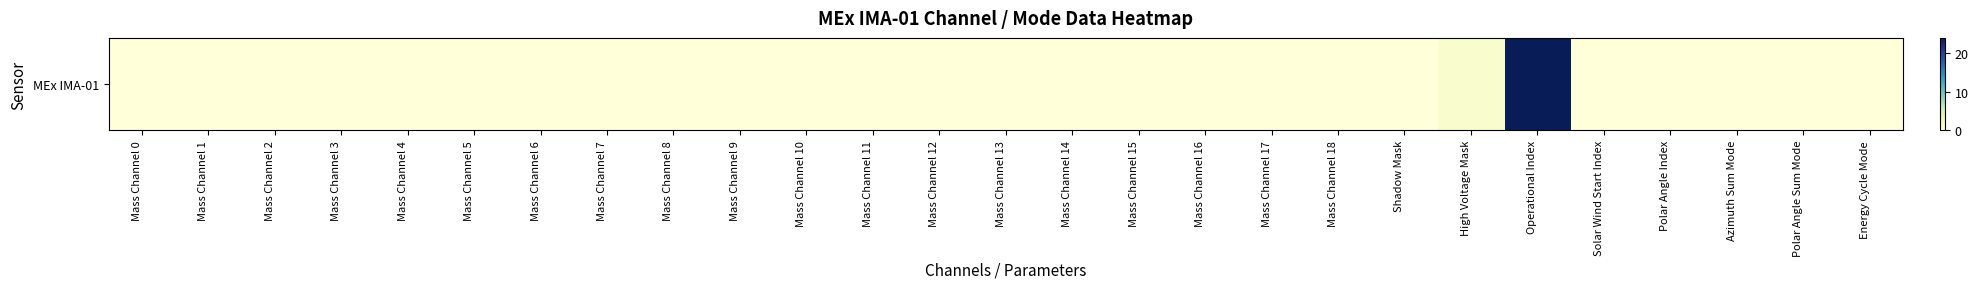

The value at Mass Channel 2 is 15. True or false?

False